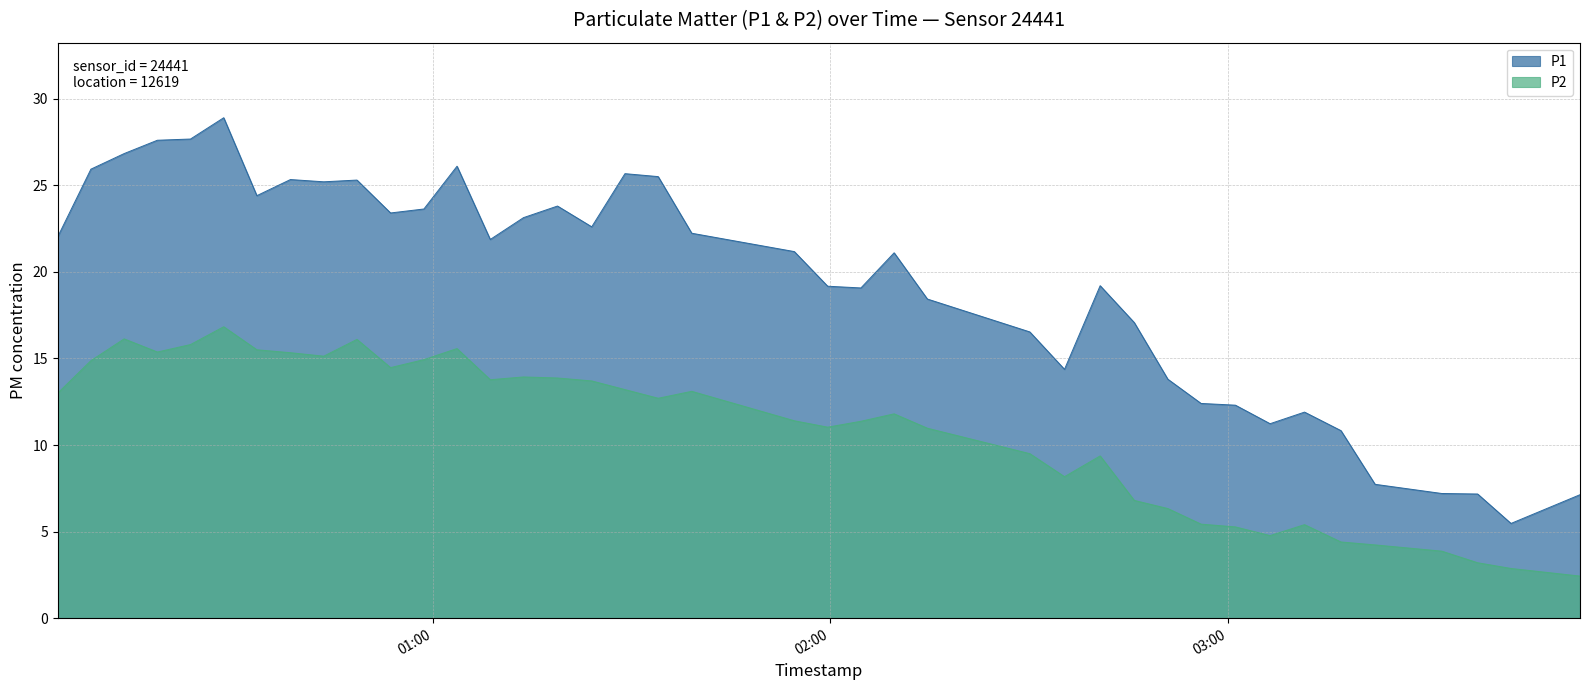

Rank the series at 2022-12-07T03:17:04 from lowest to highest value.

P2, P1